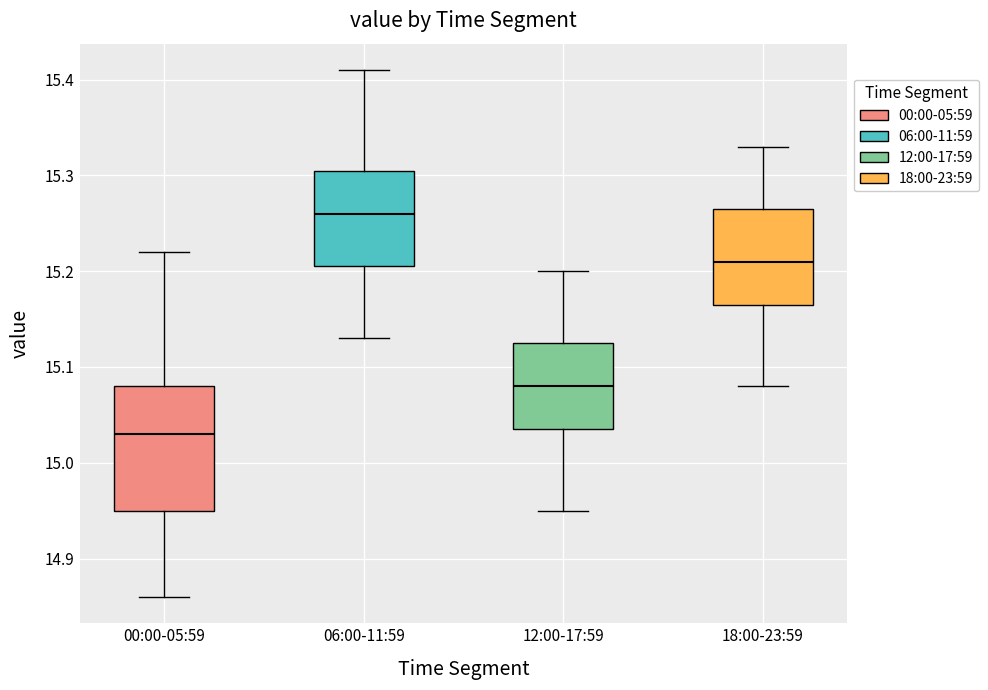

Reading left to right, read every box against the y-axis: the position of its median line, the range the box covers, and the ends of its whiskers. The values are not printed on the chart, so give them approximately, as read against the axis.

00:00-05:59: median 15.03, box 14.95 to 15.08, whiskers 14.86 to 15.22
06:00-11:59: median 15.26, box 15.21 to 15.31, whiskers 15.13 to 15.41
12:00-17:59: median 15.08, box 15.04 to 15.13, whiskers 14.95 to 15.20
18:00-23:59: median 15.21, box 15.17 to 15.27, whiskers 15.08 to 15.33